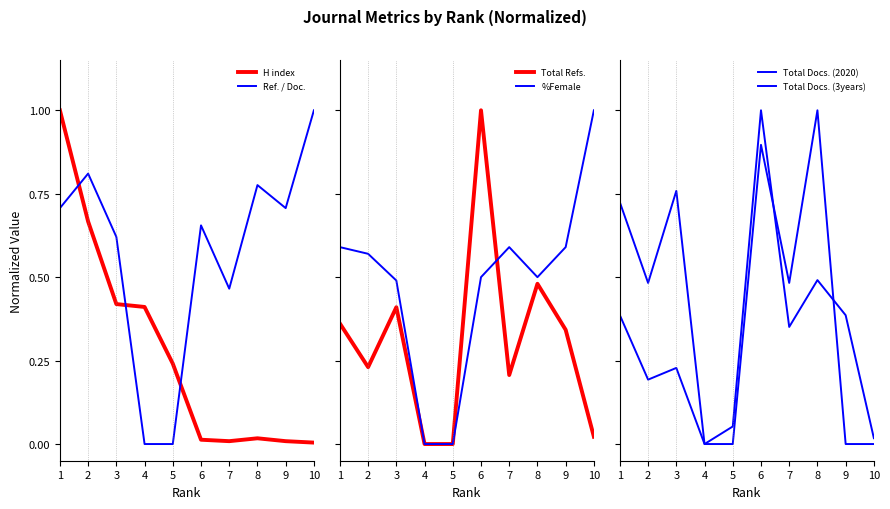

Which category has the highest value in the Total Docs. (2020) series?

6